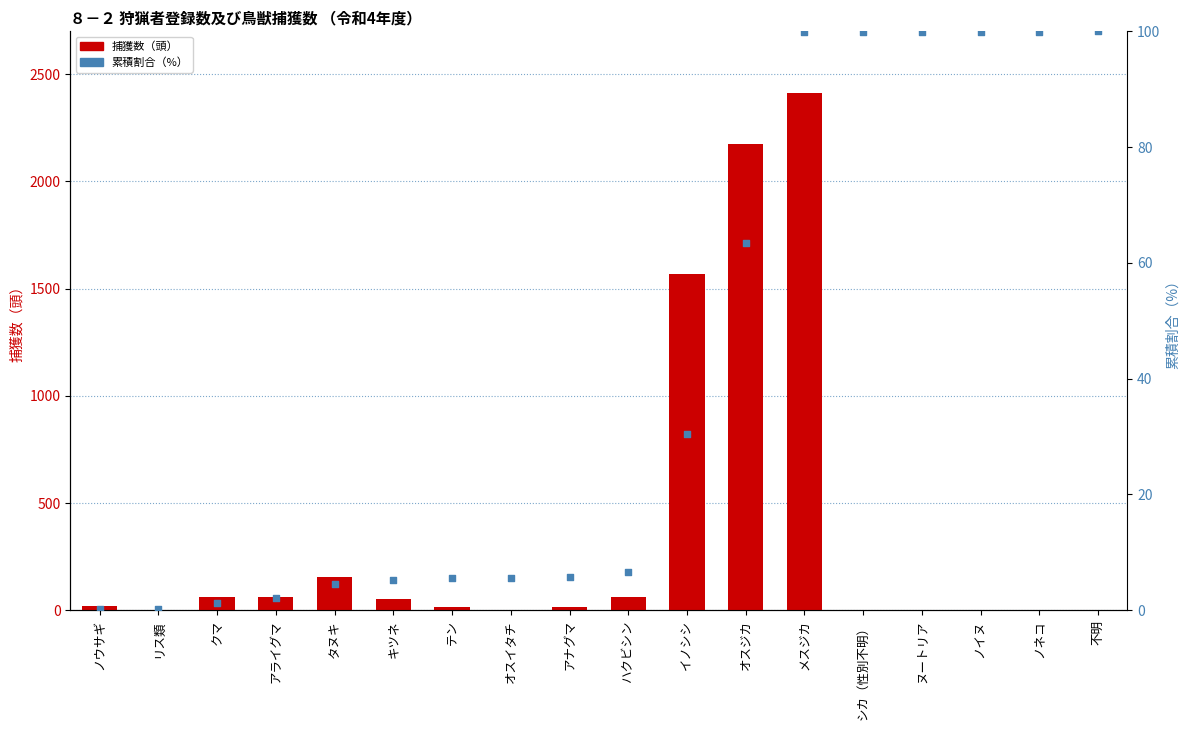

Is the value of 捕獲数 at イノシシ greater than the value of 累積割合 at タヌキ?

Yes